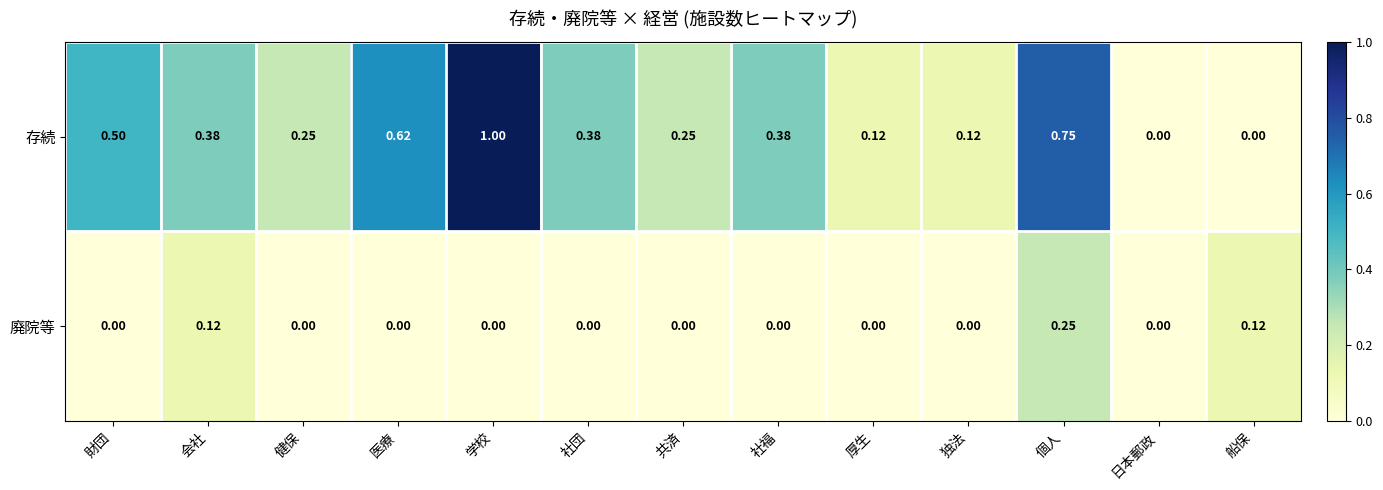

At which label does 廃院等 reach its peak?

個人